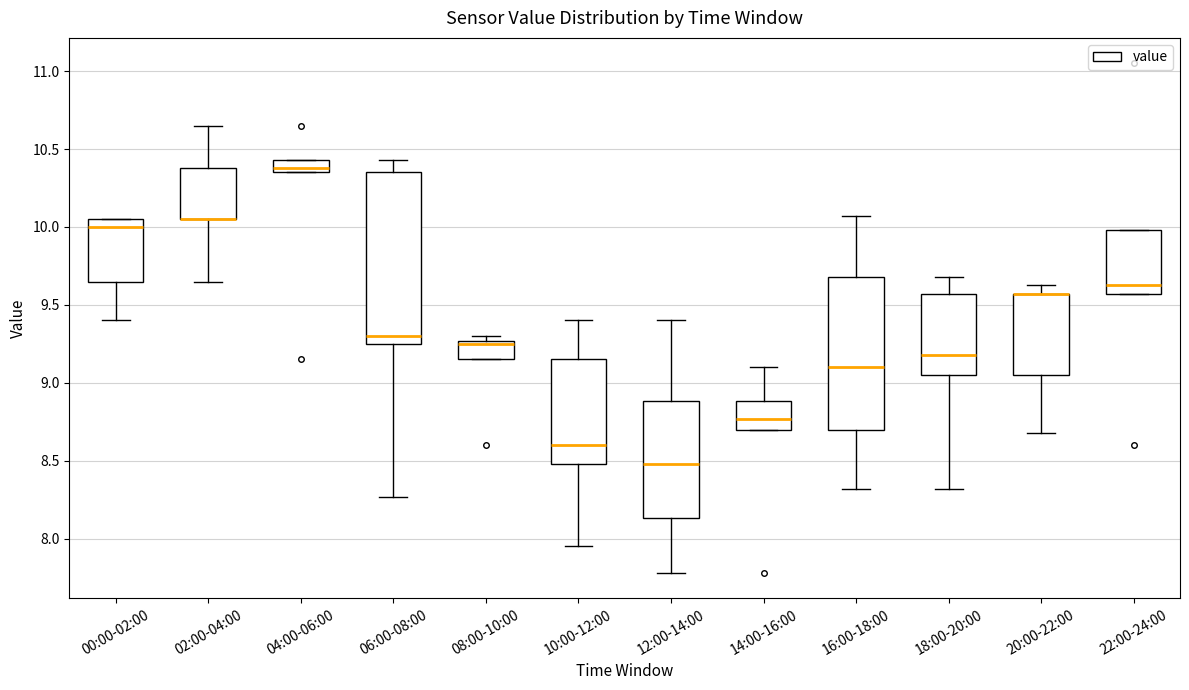

Where does the upper whisker of the box for 16:00-18:00 end on the y-axis? The values are not printed on the chart, so give them approximately, as read against the axis.

10.05